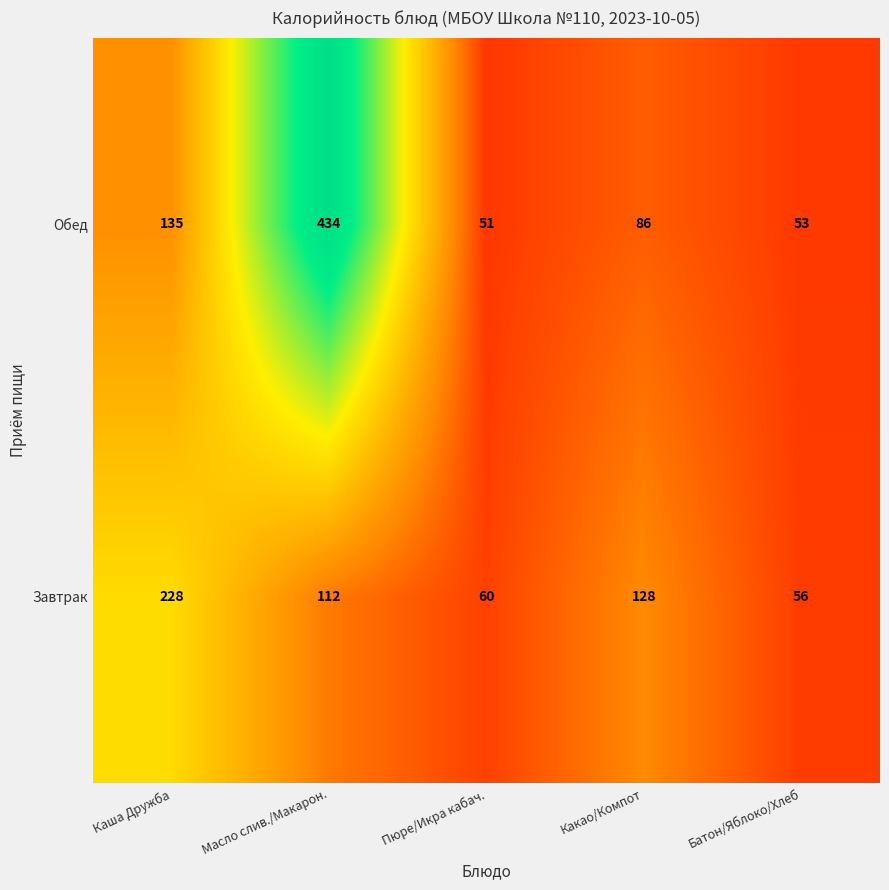

The value of Обед at Какао/Компот is 43. True or false?

False